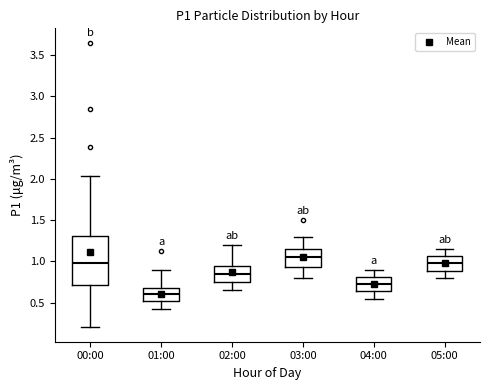

Where does the median line of the box for 00:00 sit on the y-axis? The values are not printed on the chart, so give them approximately, as read against the axis.

1.00